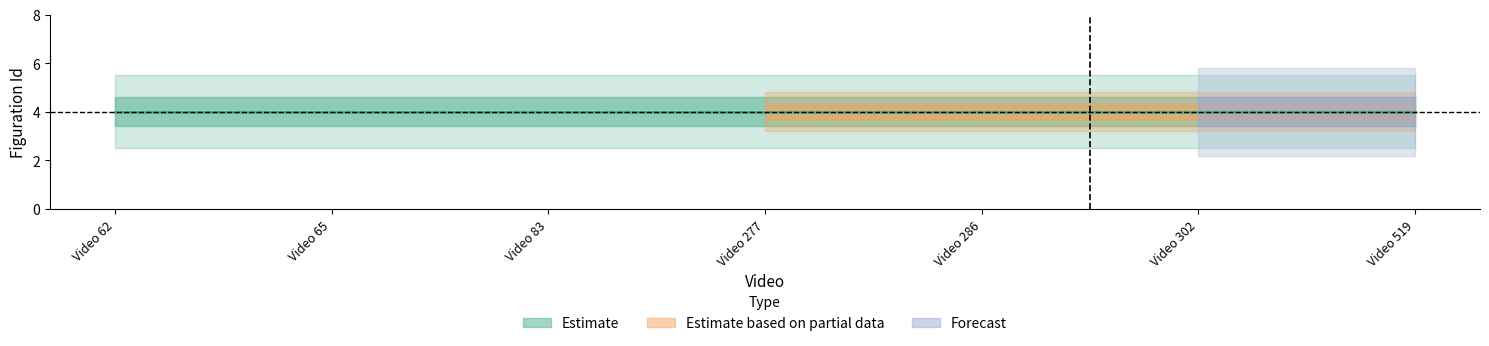

What is the total value across all series at Video 519?

12